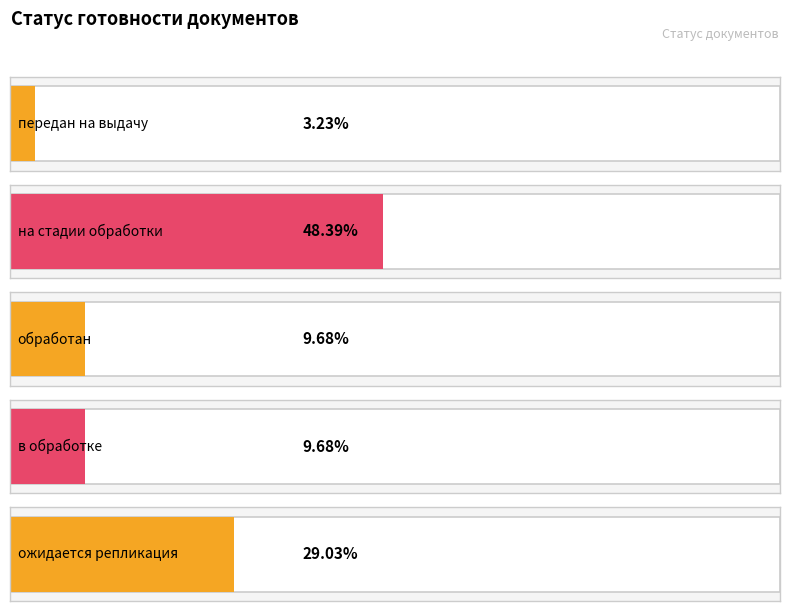

Rank the categories by value from lowest to highest.

передан на выдачу, обработан, в обработке, ожидается репликация, на стадии обработки